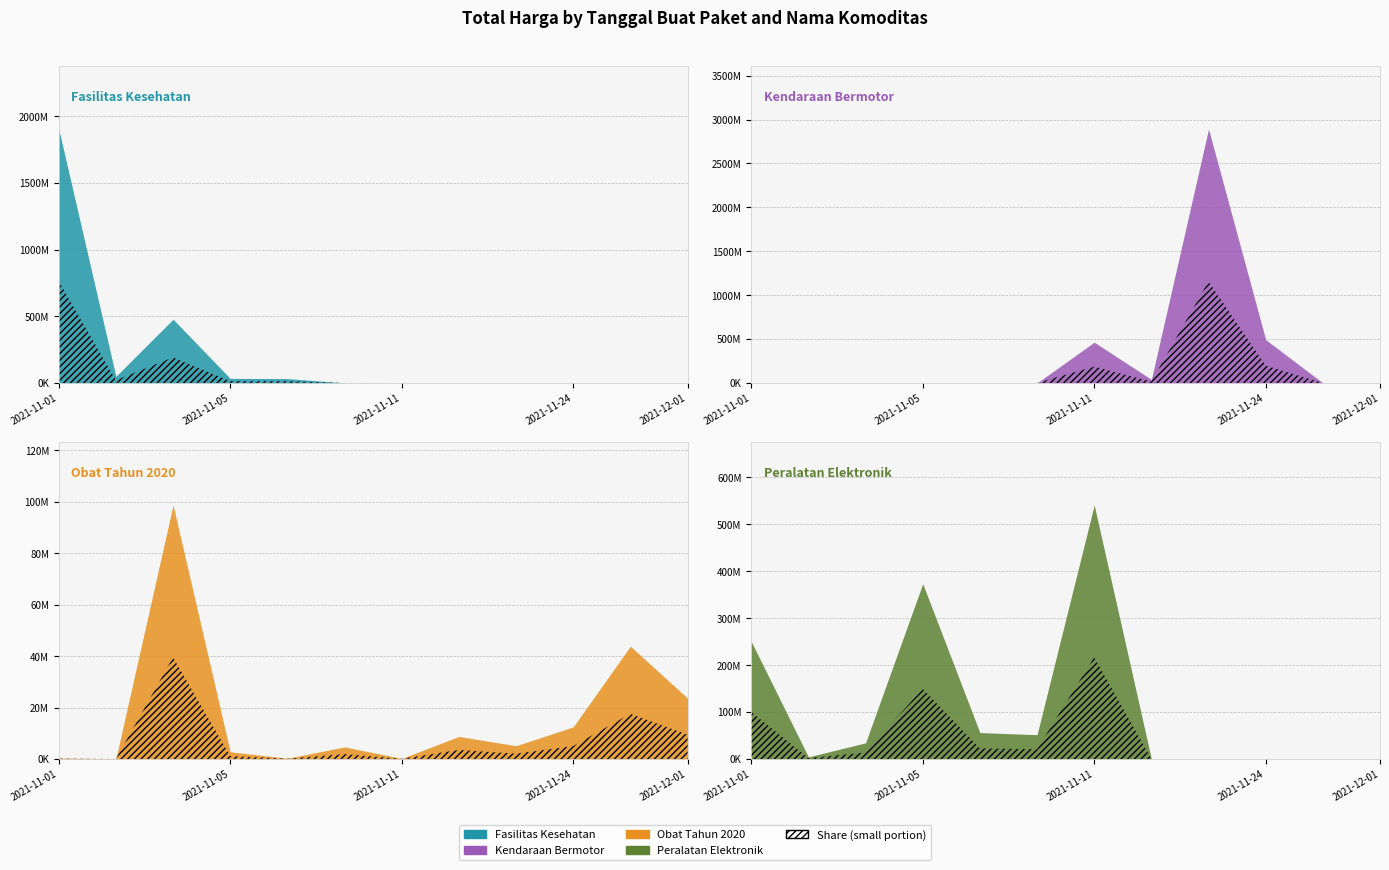

Rank the categories by Fasilitas Kesehatan value from lowest to highest.

2021-11-11, 2021-11-17, 2021-11-22, 2021-11-24, 2021-11-28, 2021-12-01, 2021-11-08, 2021-11-07, 2021-11-05, 2021-11-03, 2021-11-04, 2021-11-01